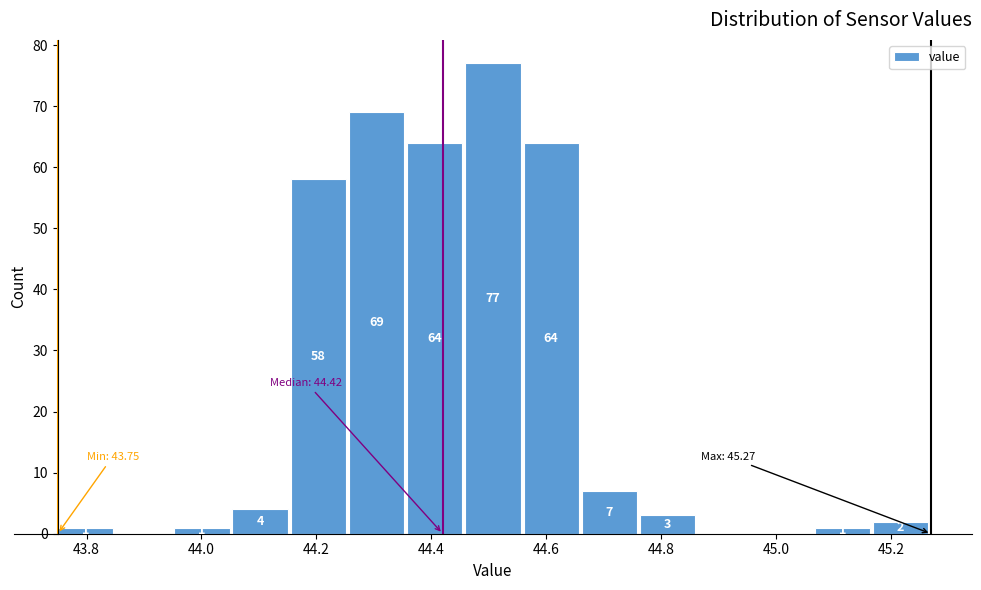

Over which range of the x-axis is the bar tallest?

44.46 to 44.56